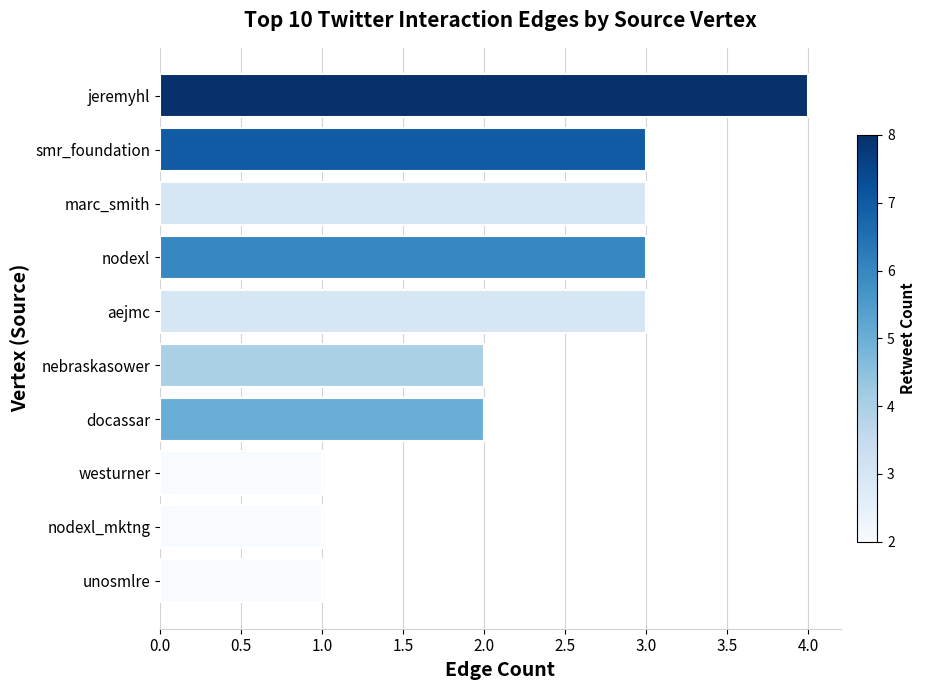

True or false: the data shows 3 at docassar.

False